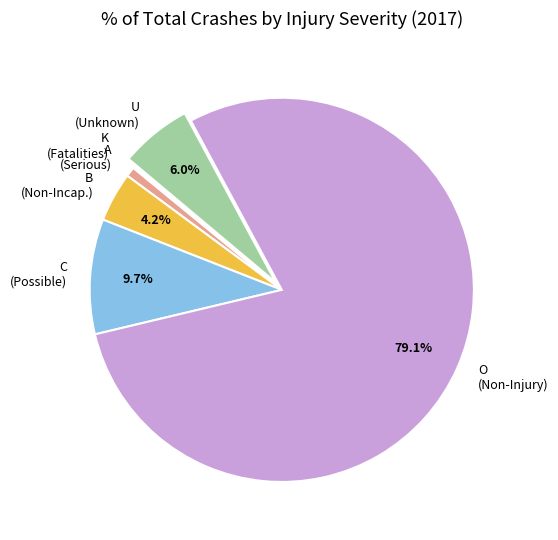

What is the ratio of the value at O (Non-Injury) to the value at A (Serious)?

97.7